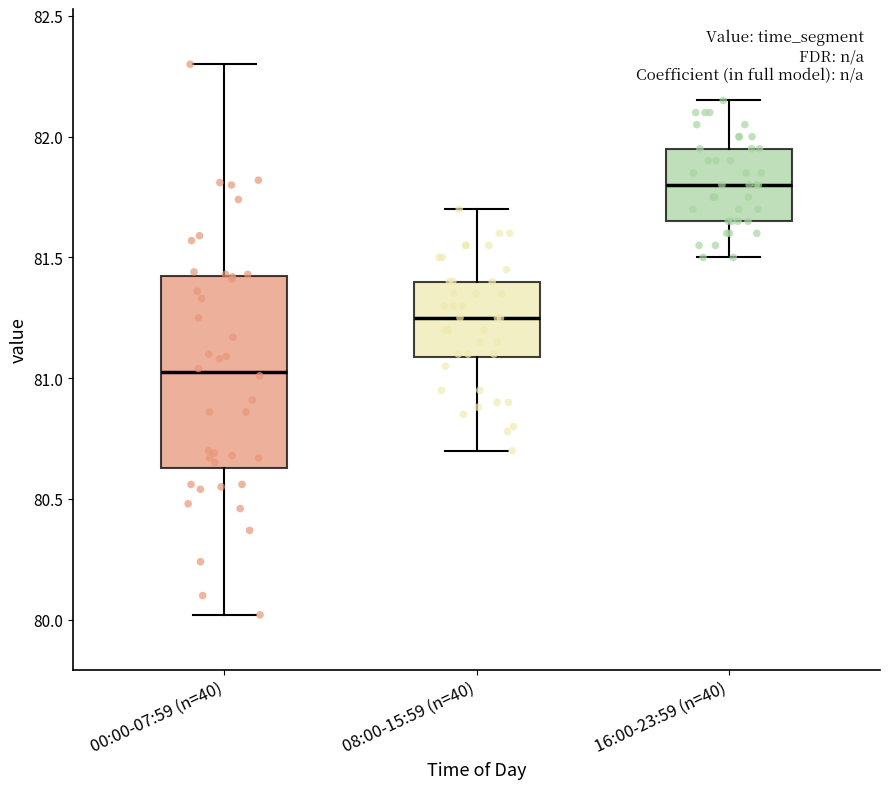

Reading left to right, read every box against the y-axis: the position of its median line, the range the box covers, and the ends of its whiskers. The values are not printed on the chart, so give them approximately, as read against the axis.

00:00-07:59 (n=40): median 81.05, box 80.65 to 81.40, whiskers 80.00 to 82.30
08:00-15:59 (n=40): median 81.25, box 81.10 to 81.40, whiskers 80.70 to 81.70
16:00-23:59 (n=40): median 81.80, box 81.65 to 81.95, whiskers 81.50 to 82.15